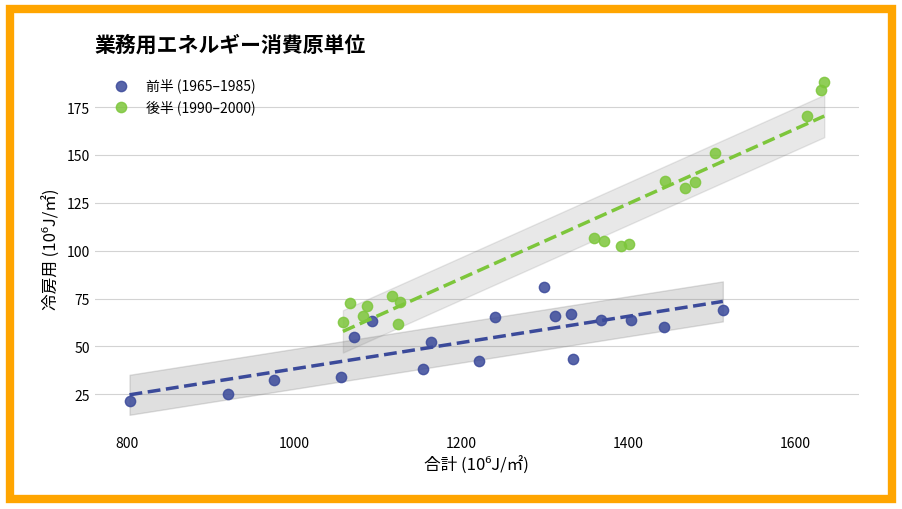

Which series has the largest Y range (max minus min)?

後半 (1990–2000)